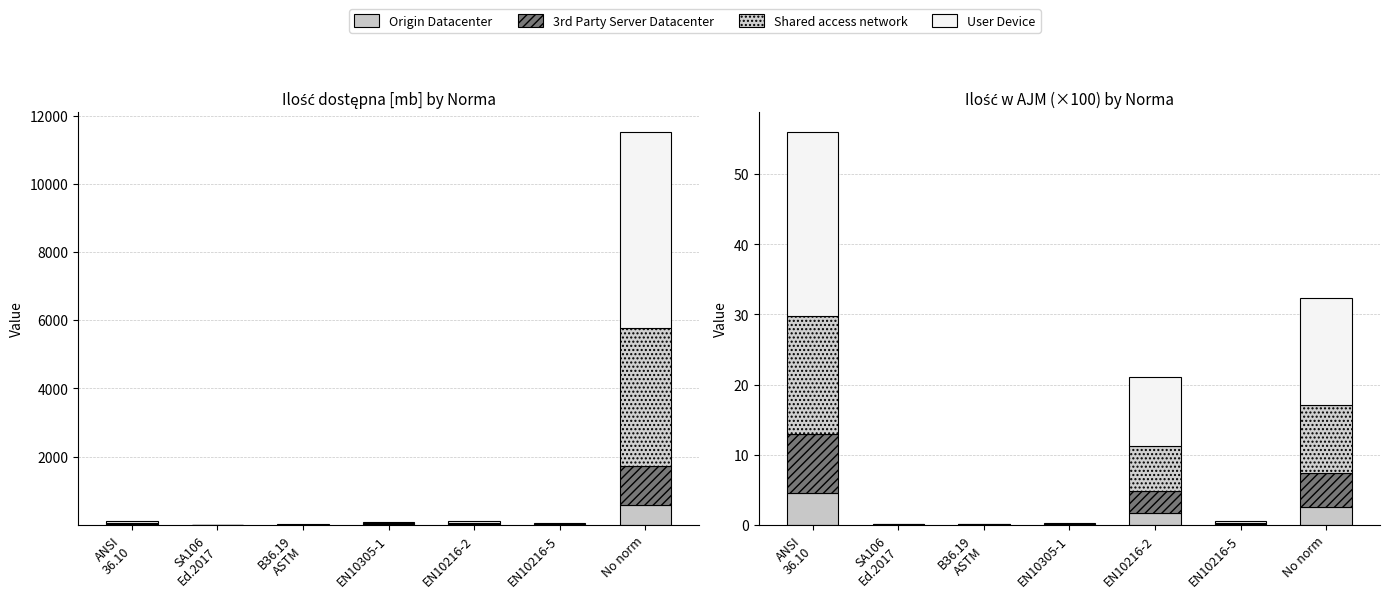

What are all the series names shown in the legend?

Origin Datacenter, 3rd Party Server Datacenter, Shared access network, User Device